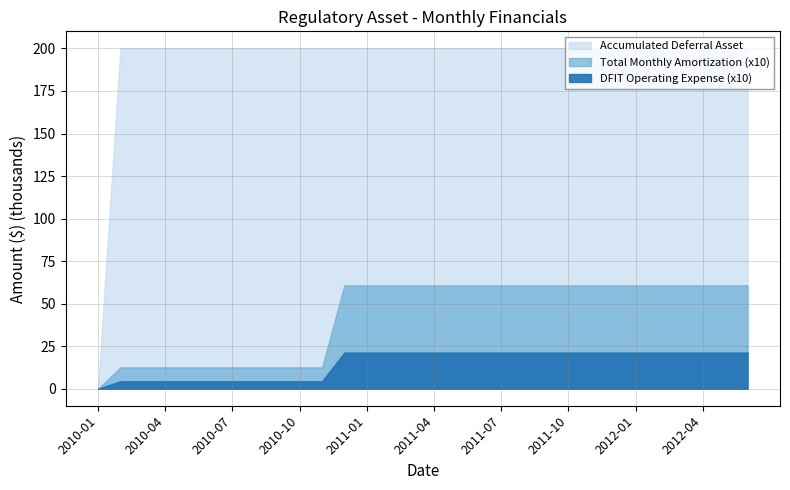

What is the difference between the maximum and minimum values in the Total Monthly Amortization series?

6078.4